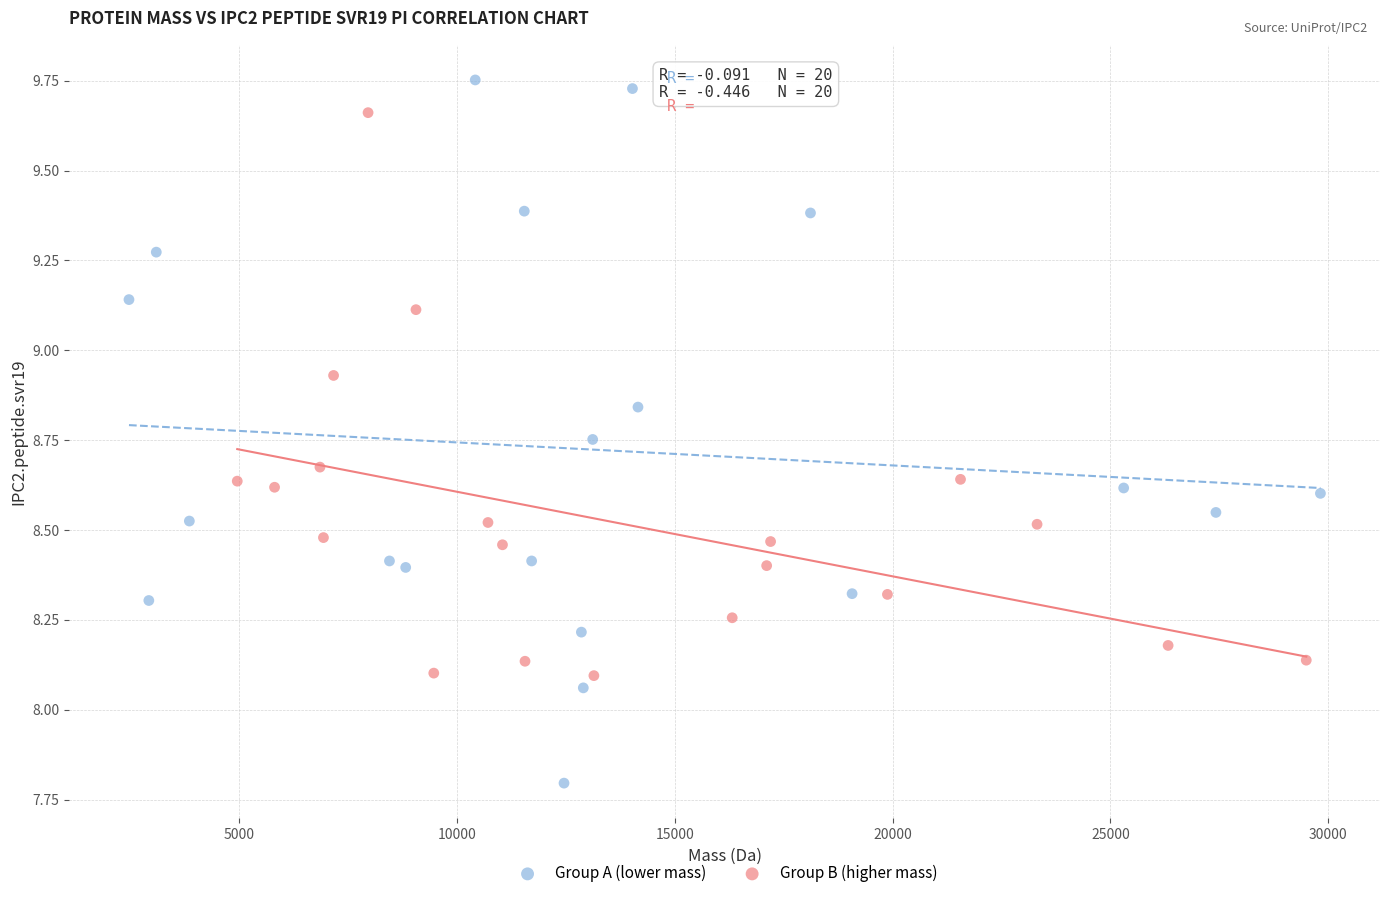

Which series reaches the maximum Y coordinate?

Group A (lower mass)